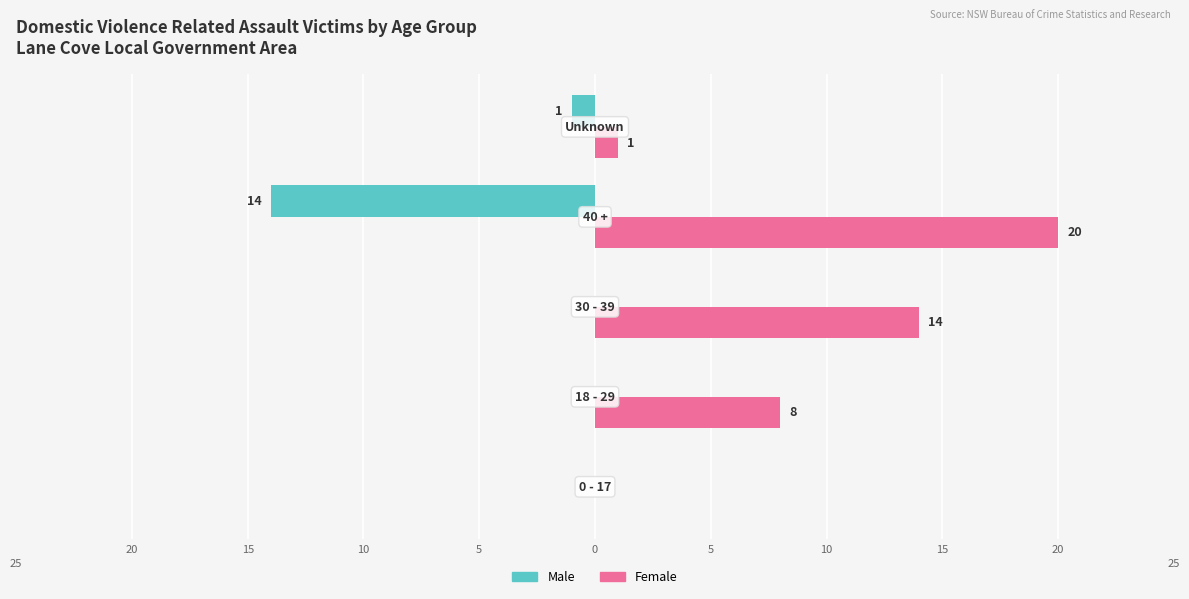

What is the lowest value of the Male series?

-14